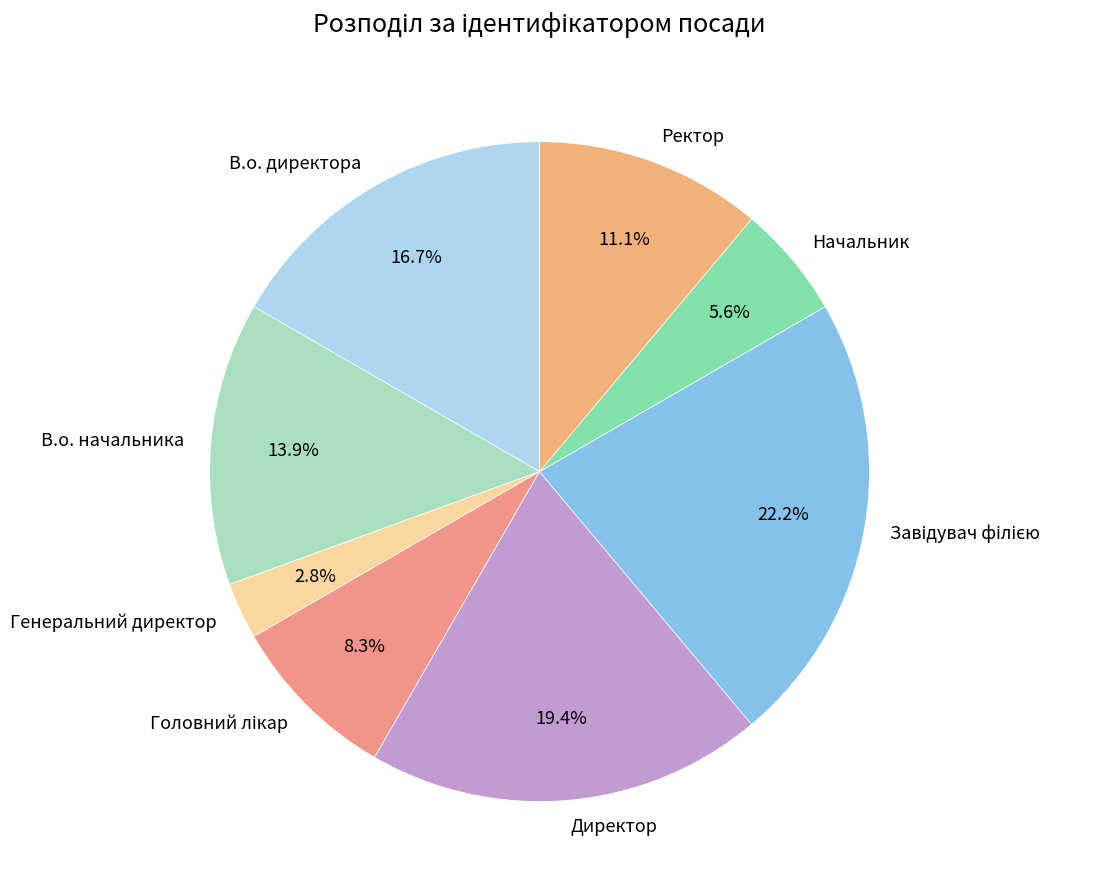

How much of the chart is everything except Начальник?

94.4%